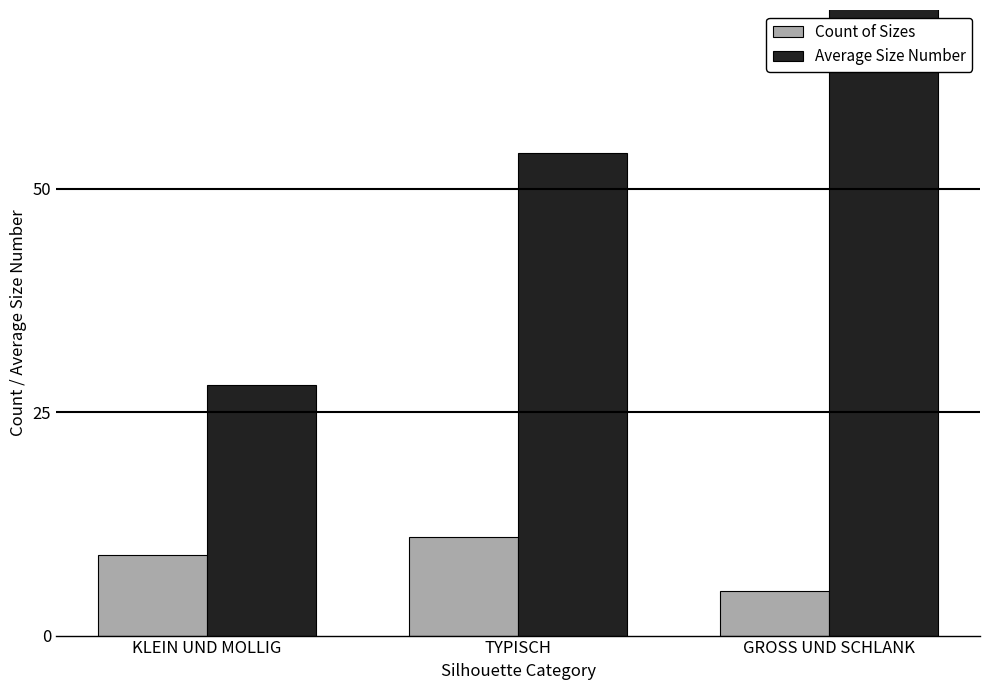

What is the difference between the Count of Sizes values at TYPISCH and GROSS UND SCHLANK?

6